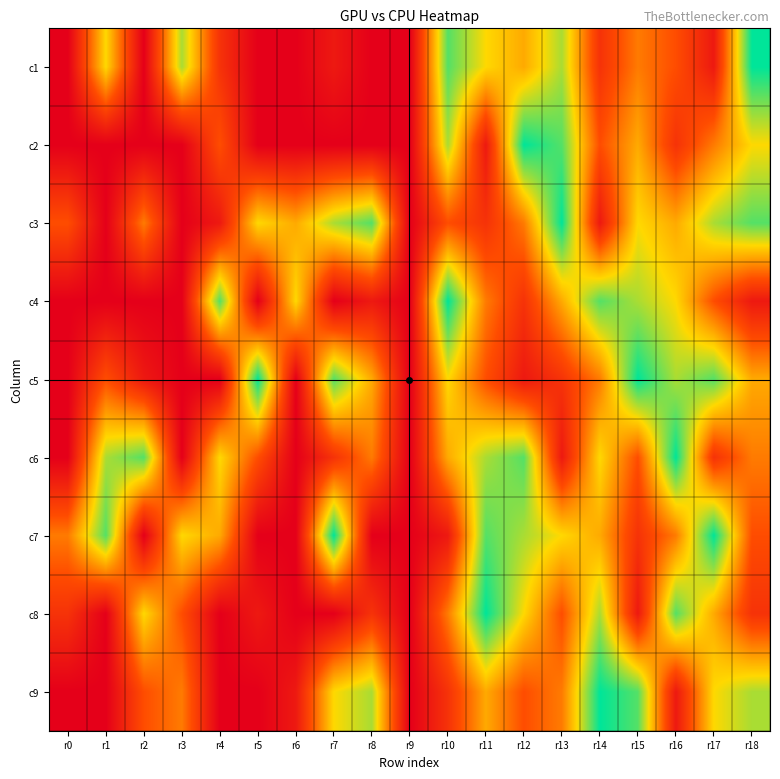

Reading left to right, what are all the values shown in this chart?

c1: r0=0	r1=6	r2=0	r3=7	r4=2	r5=0	r6=0	r7=1	r8=0	r9=0	r10=8	r11=6	r12=5	r13=7	r14=2	r15=4	r16=3	r17=1	r18=9
c2: r0=0	r1=0	r2=0	r3=0	r4=3	r5=0	r6=0	r7=0	r8=0	r9=0	r10=7	r11=1	r12=9	r13=8	r14=3	r15=5	r16=2	r17=4	r18=6
c3: r0=3	r1=0	r2=4	r3=0	r4=1	r5=6	r6=5	r7=7	r8=8	r9=0	r10=3	r11=2	r12=4	r13=9	r14=1	r15=6	r16=5	r17=7	r18=8
c4: r0=0	r1=0	r2=0	r3=0	r4=8	r5=0	r6=6	r7=0	r8=1	r9=0	r10=9	r11=4	r12=2	r13=5	r14=8	r15=7	r16=6	r17=3	r18=1
c5: r0=0	r1=3	r2=1	r3=0	r4=0	r5=9	r6=0	r7=8	r8=5	r9=0	r10=6	r11=3	r12=1	r13=2	r14=4	r15=9	r16=7	r17=8	r18=5
c6: r0=0	r1=7	r2=8	r3=0	r4=6	r5=3	r6=0	r7=2	r8=4	r9=0	r10=5	r11=7	r12=8	r13=1	r14=6	r15=3	r16=9	r17=2	r18=4
c7: r0=4	r1=8	r2=0	r3=6	r4=5	r5=0	r6=0	r7=9	r8=0	r9=0	r10=1	r11=8	r12=7	r13=6	r14=5	r15=2	r16=4	r17=9	r18=3
c8: r0=2	r1=0	r2=6	r3=3	r4=0	r5=1	r6=0	r7=0	r8=2	r9=0	r10=4	r11=9	r12=6	r13=3	r14=7	r15=1	r16=8	r17=5	r18=2
c9: r0=0	r1=0	r2=3	r3=4	r4=0	r5=0	r6=1	r7=6	r8=7	r9=0	r10=2	r11=5	r12=3	r13=4	r14=9	r15=8	r16=1	r17=6	r18=7